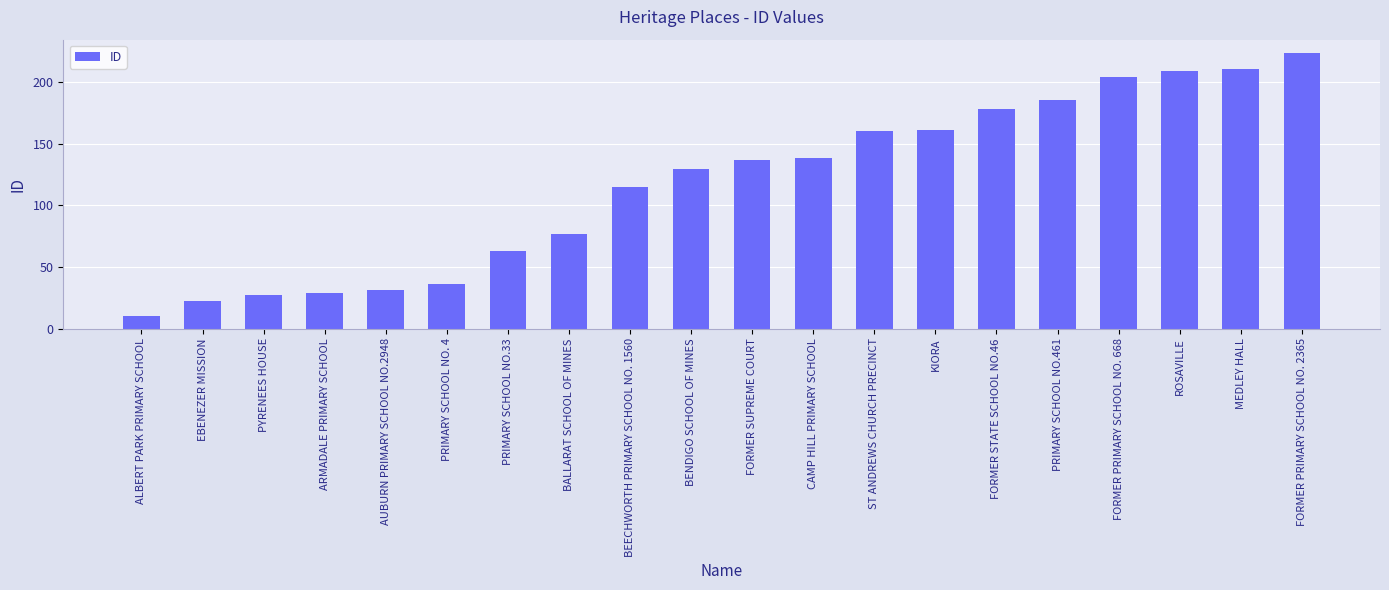

Are the bars grouped side by side (vs. stacked)?

No